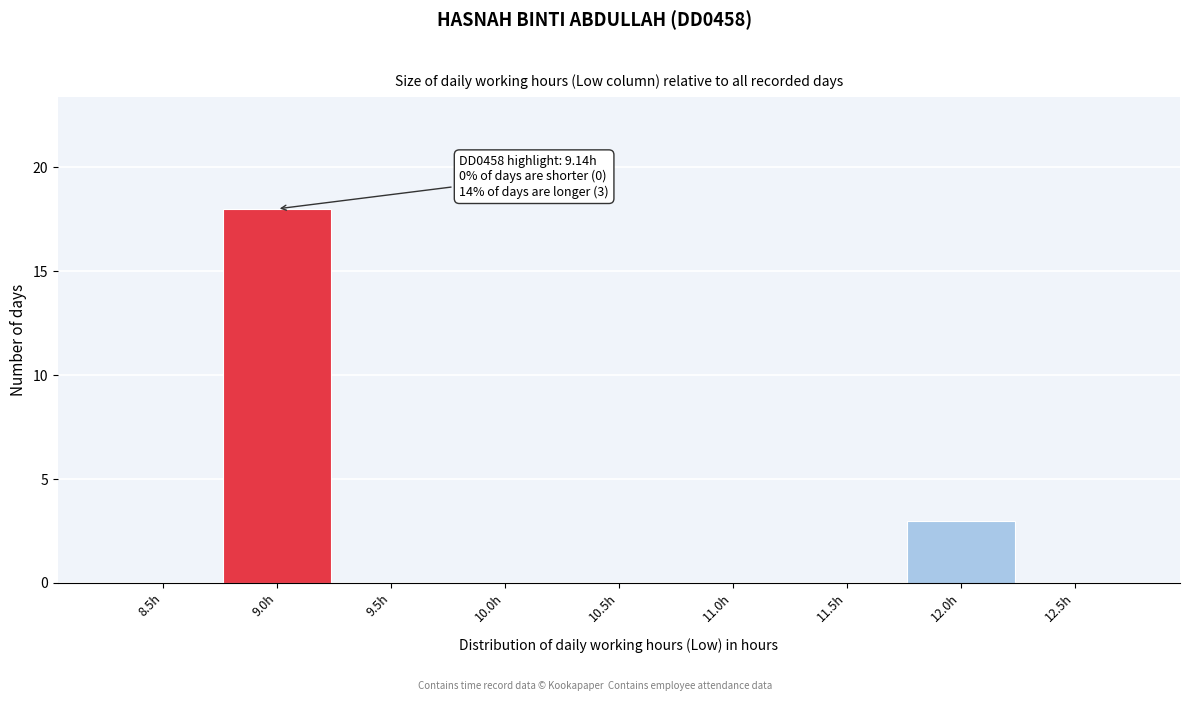

Reading right to left, extract all data points from this chart.

12.5h=0	12.0h=3	11.5h=0	11.0h=0	10.5h=0	10.0h=0	9.5h=0	9.0h=18	8.5h=0